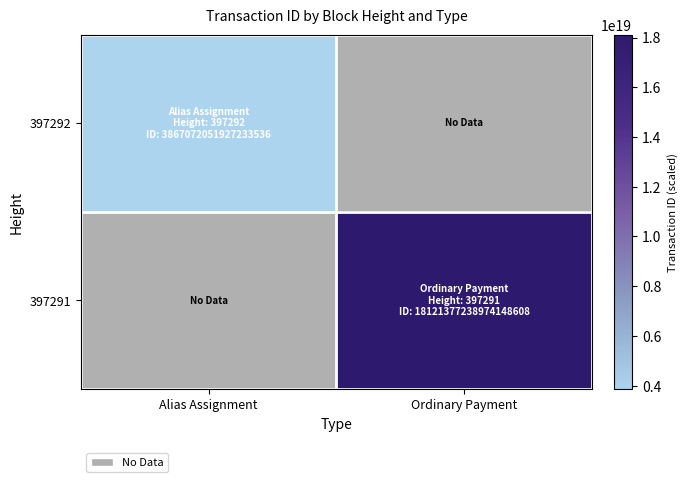

At which label does 397292 reach its minimum?

Alias Assignment